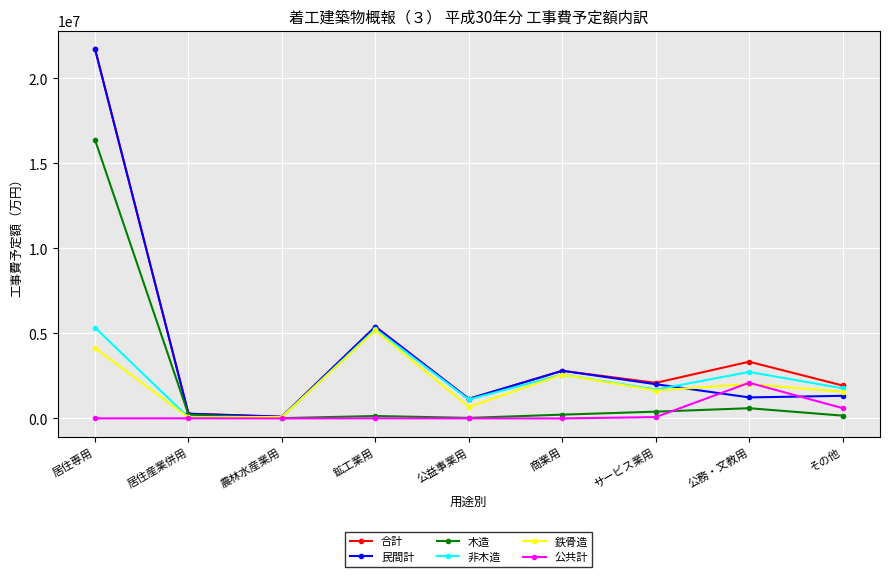

What is the label of the 3rd point from the left?

農林水産業用